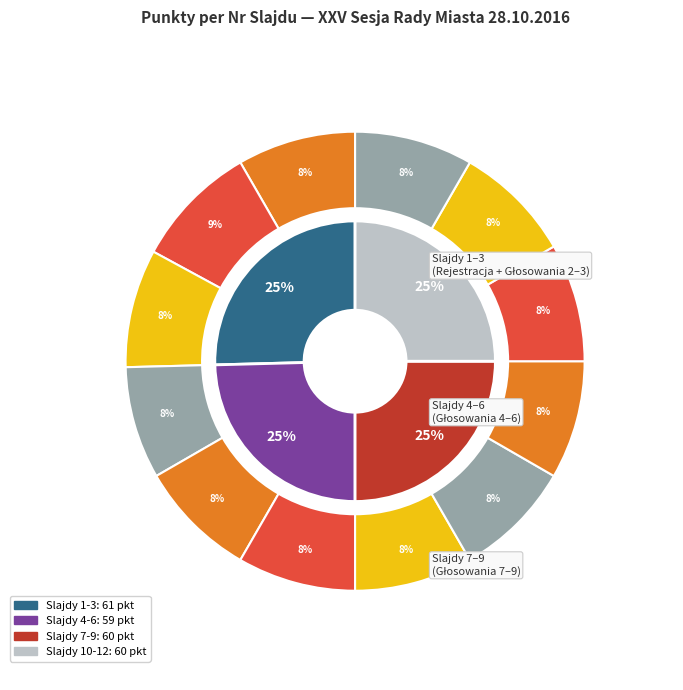

Rank the categories by value from highest to lowest.

2, 1, 3, 5, 6, 7, 8, 9, 10, 11, 12, 4